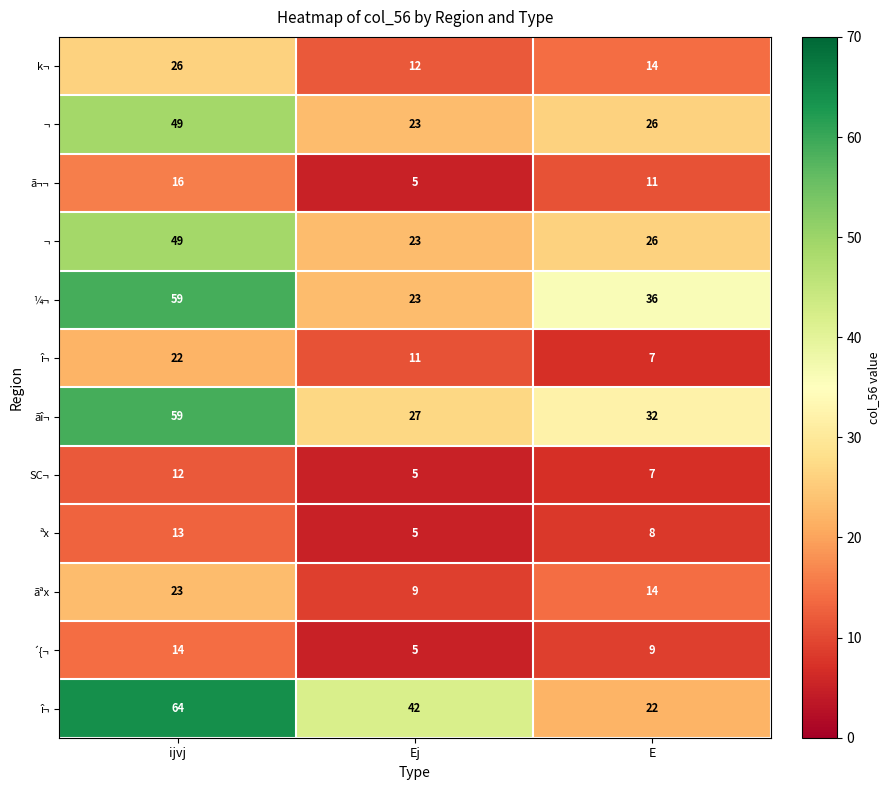

At which category is the sum across all series the highest?

ijvj